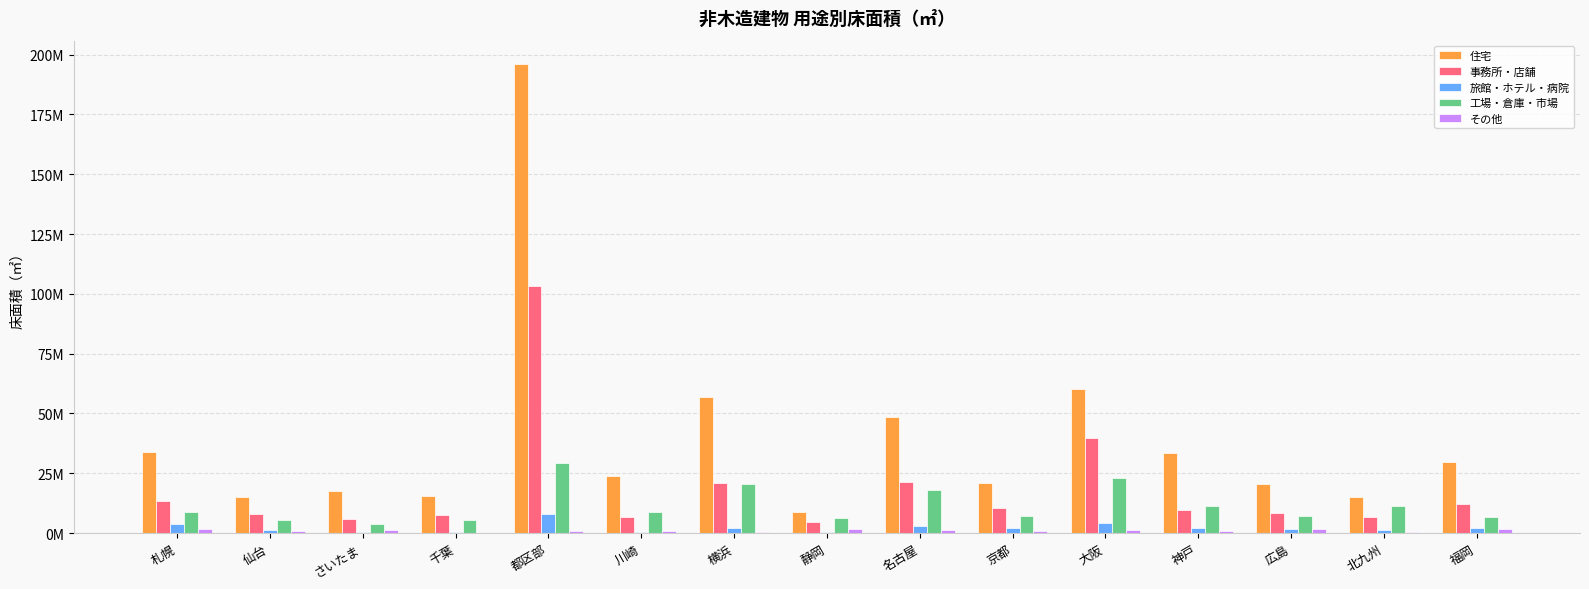

The 工場・倉庫・市場 series shows 5373177 at 千葉. True or false?

True